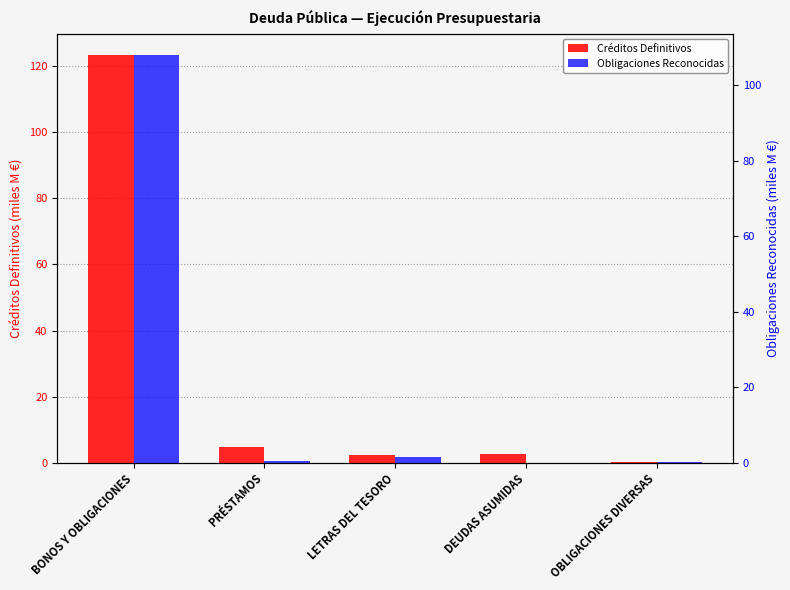

Which has a higher value, LETRAS DEL TESORO or BONOS Y OBLIGACIONES?

BONOS Y OBLIGACIONES